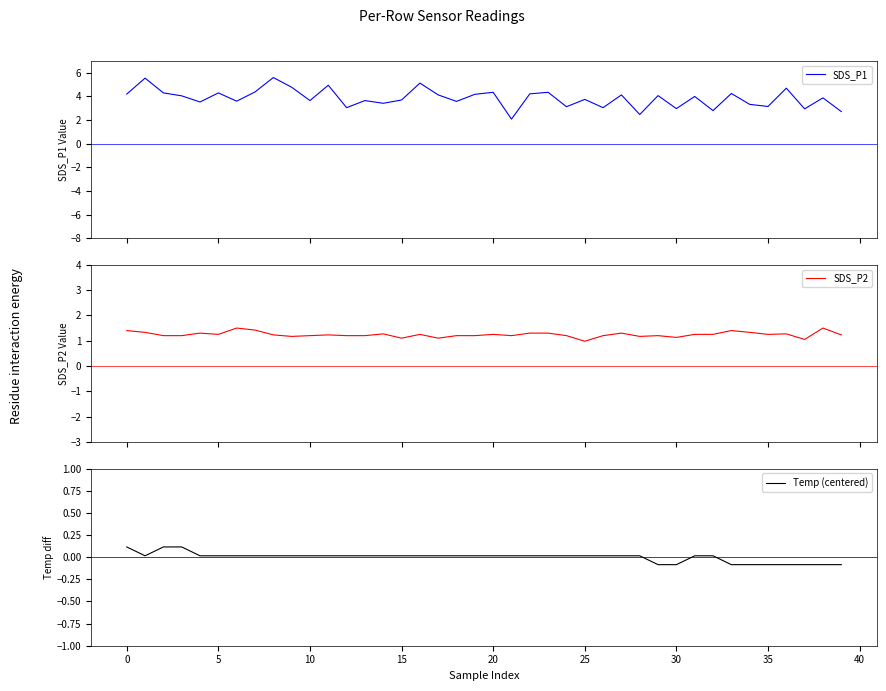

What is the label of the 17th point from the right?

23